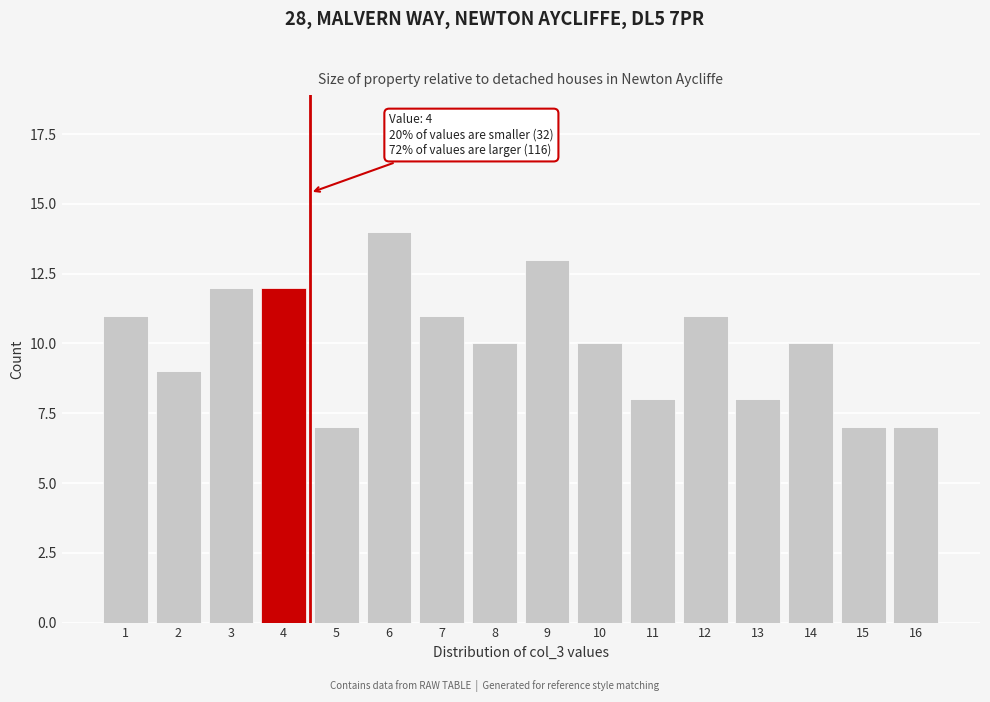

Reading left to right, transcribe all the data shown in this chart.

1=11	2=9	3=12	4=12	5=7	6=14	7=11	8=10	9=13	10=10	11=8	12=11	13=8	14=10	15=7	16=7